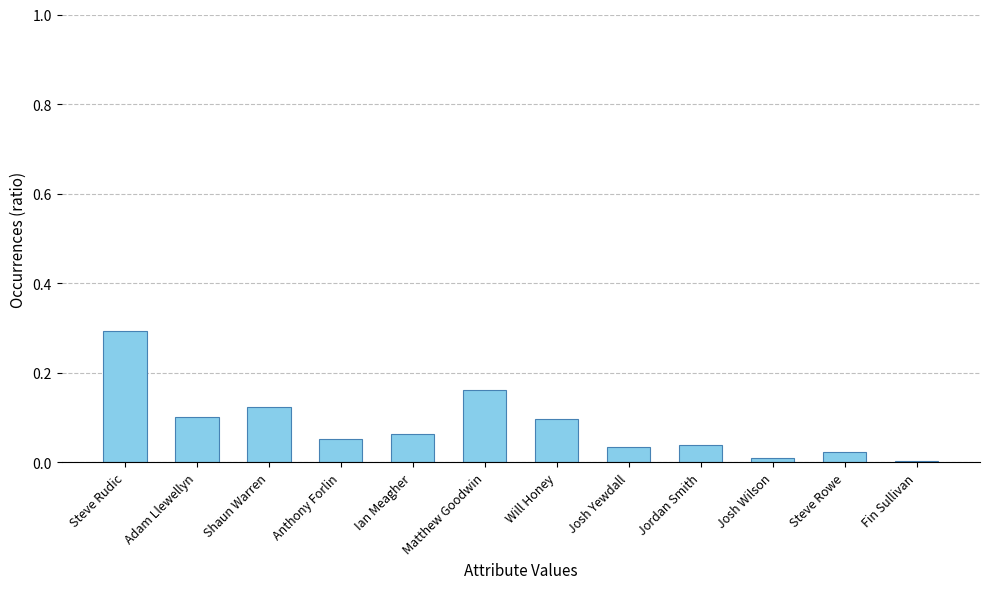

What is the sum of all values?

1.0